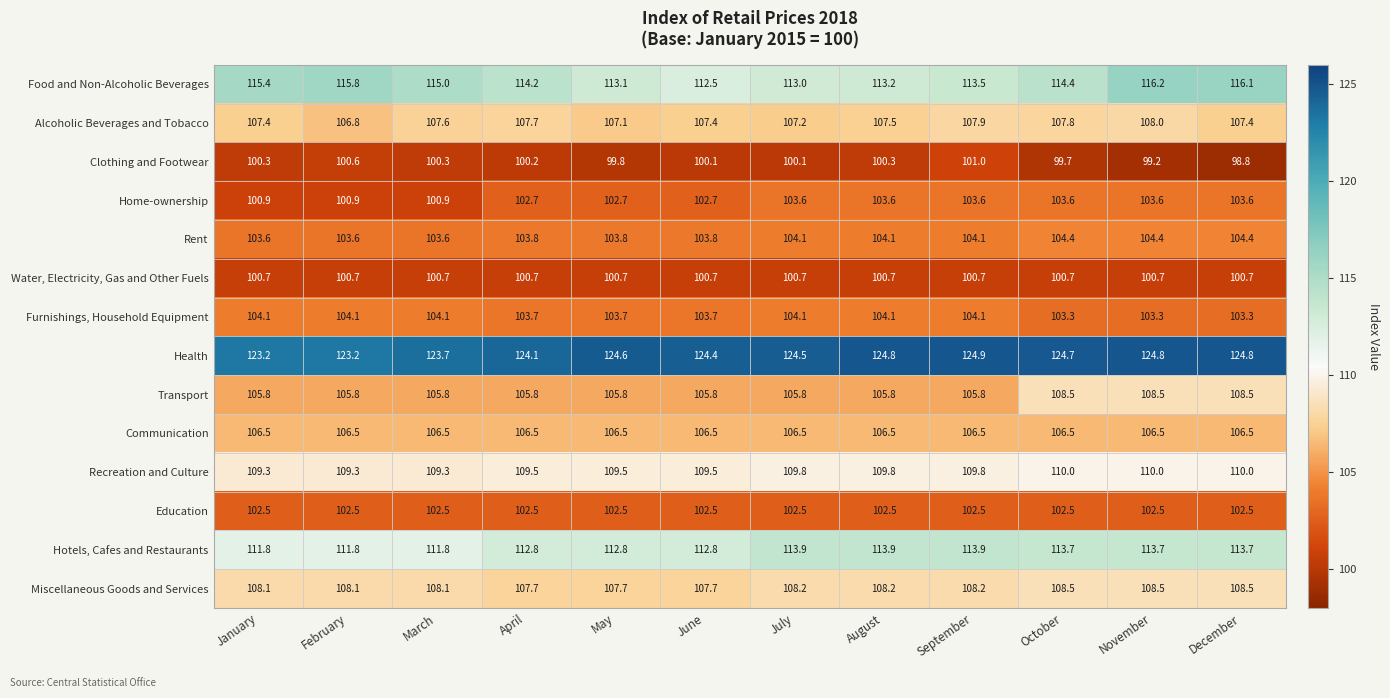

List the labels in order of Food and Non-Alcoholic Beverages value, largest first.

November, December, February, January, March, October, April, September, August, May, July, June